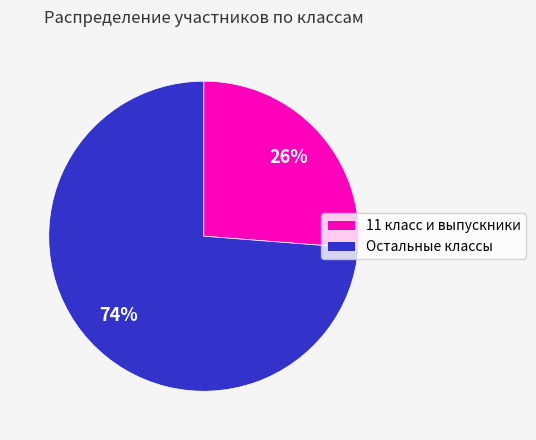

Approximately how many times larger is the value at Остальные классы compared to 11 класс и выпускники?

2.8